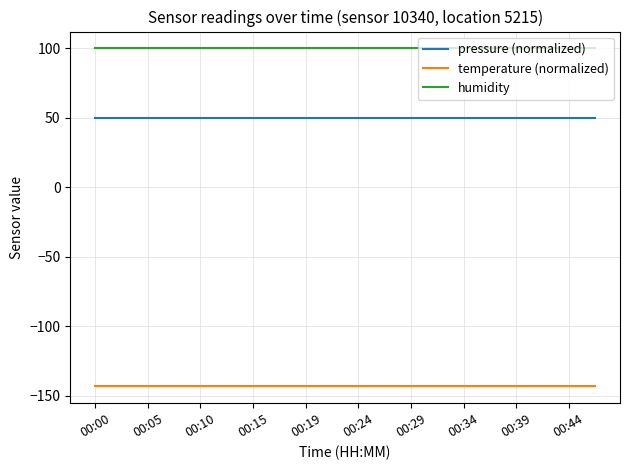

Rank the series by their average value, from highest to lowest.

humidity, pressure (normalized), temperature (normalized)